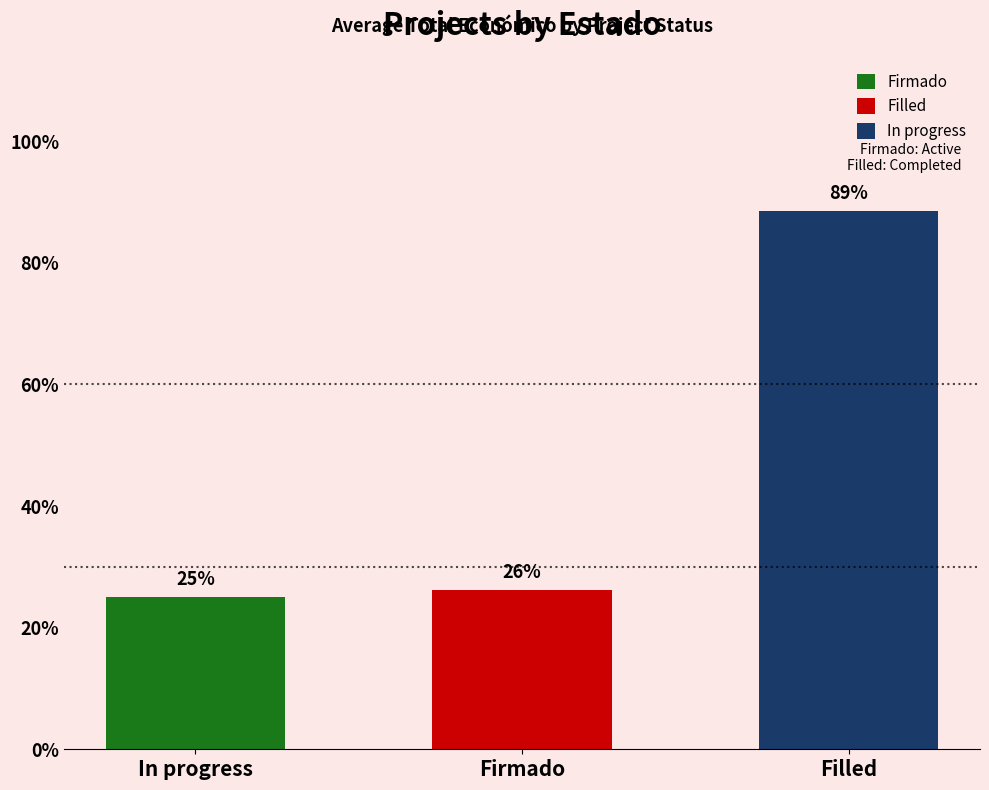

Which series has the largest total across all categories?

In progress